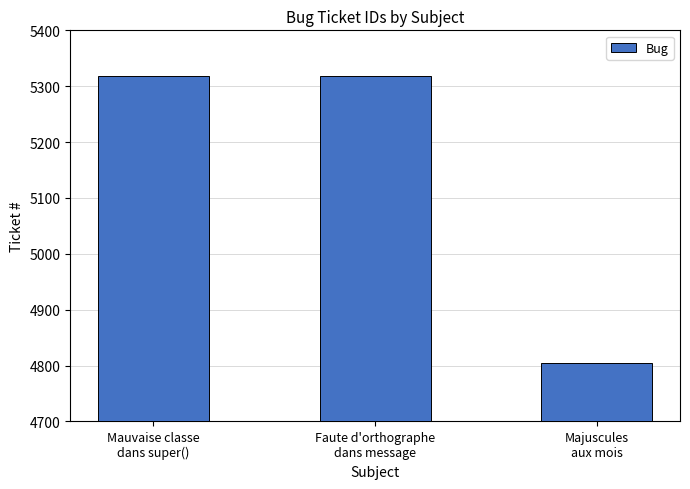

What is the label of the 3rd bar from the left?

Majuscules
aux mois